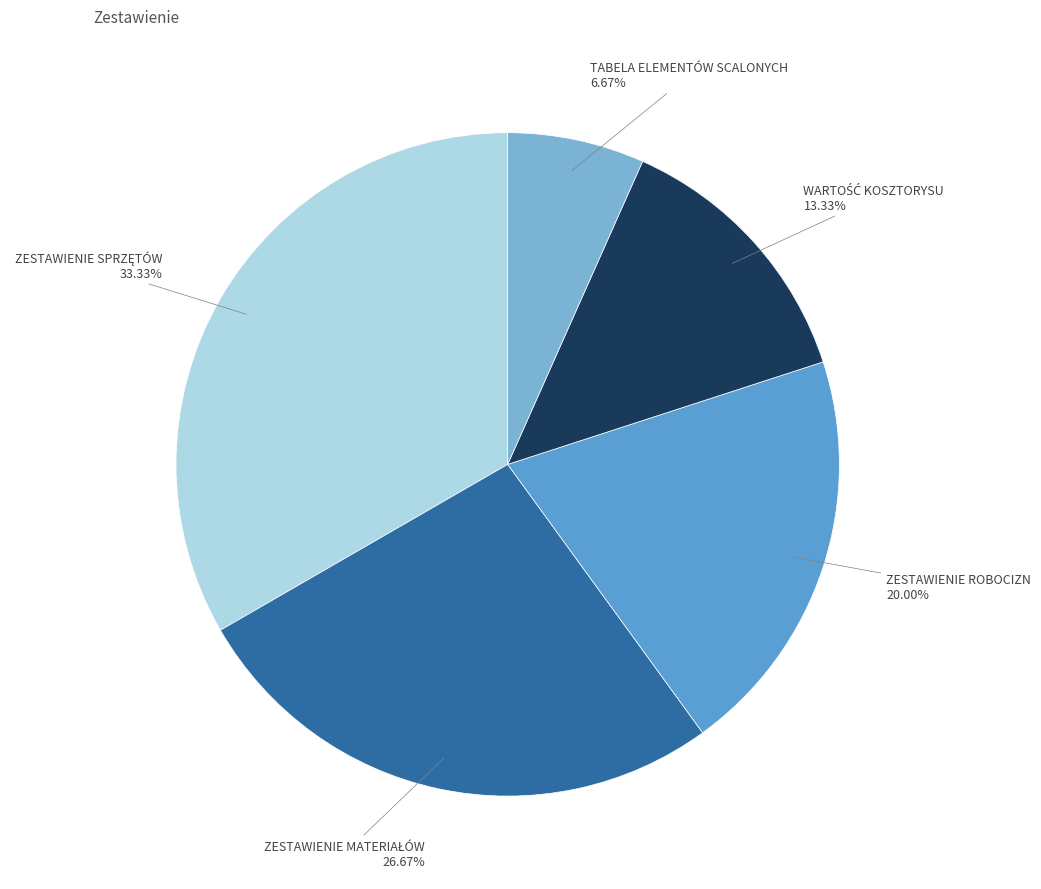

Combined, what portion of the pie is TABELA ELEMENTÓW SCALONYCH and ZESTAWIENIE ROBOCIZN?

26.7%